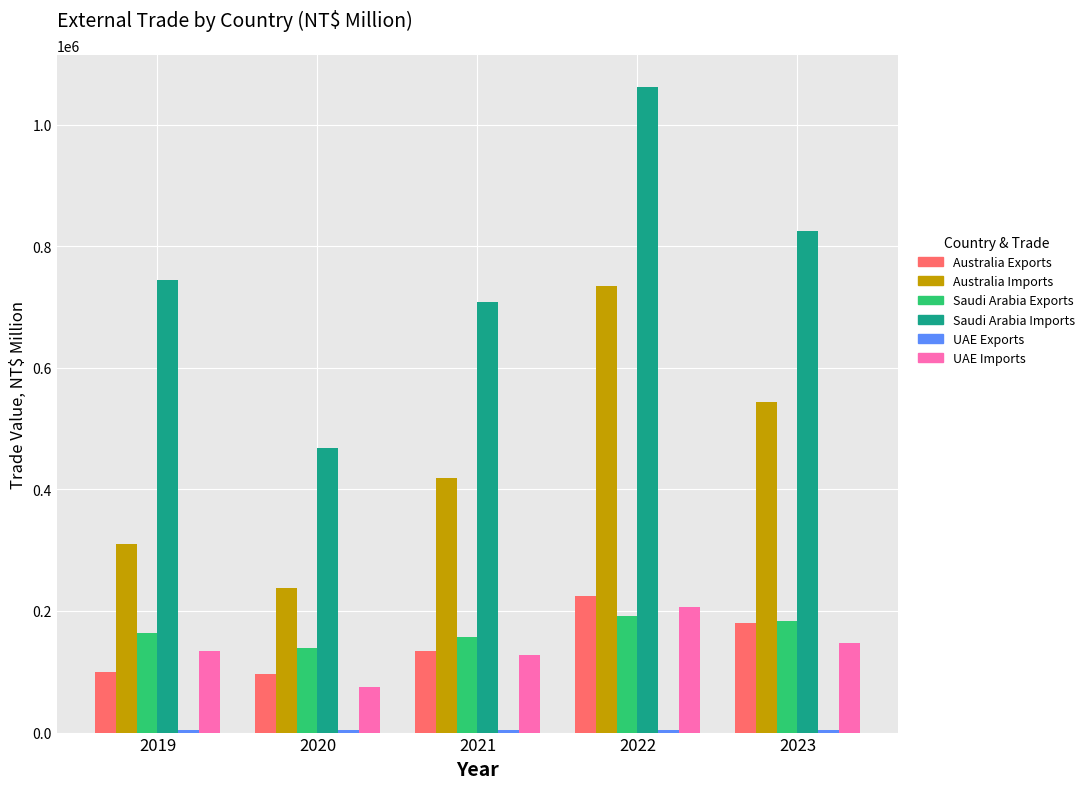

How many series are shown in this chart?

6